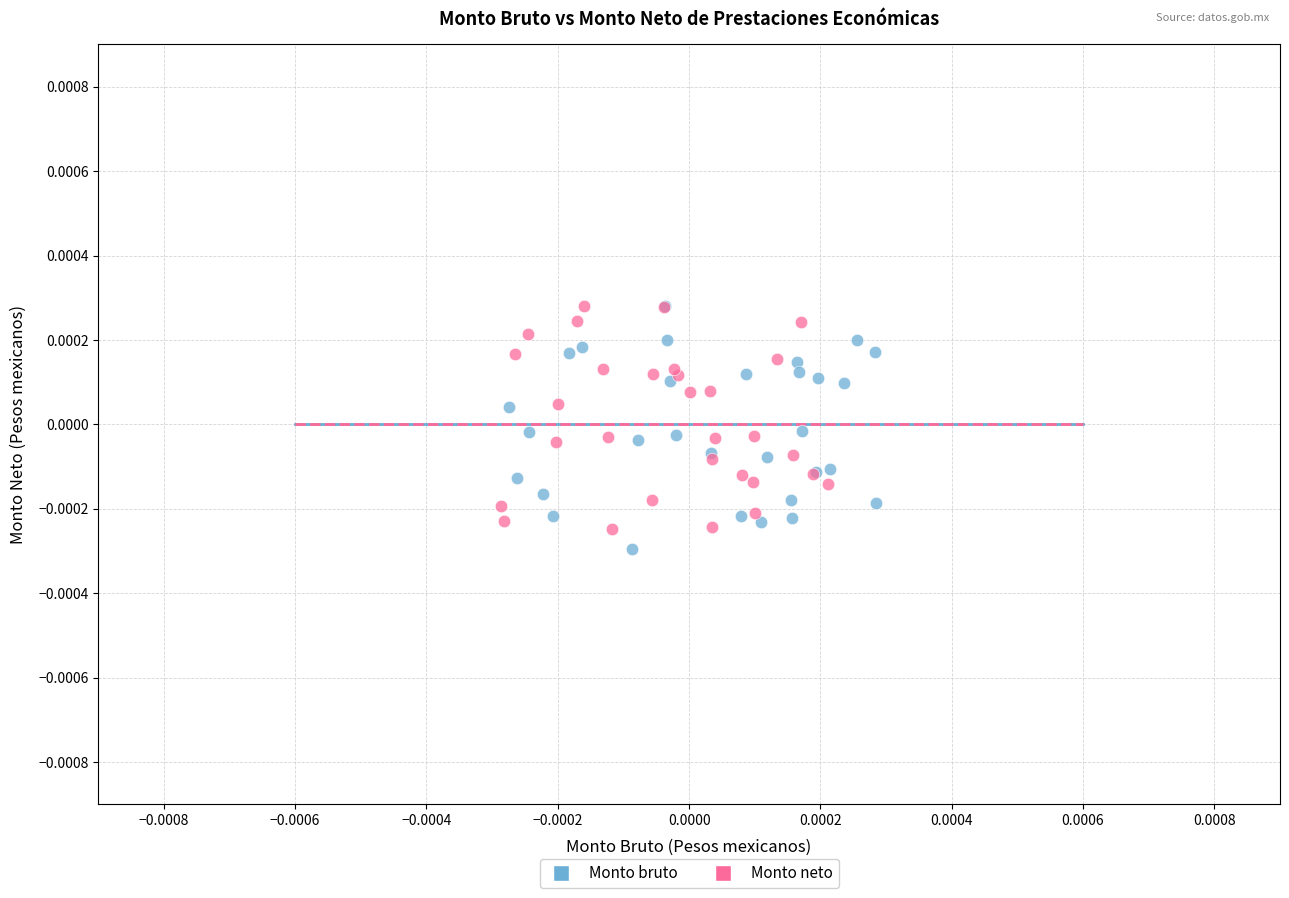

Which series has the largest Y range (max minus min)?

Monto bruto